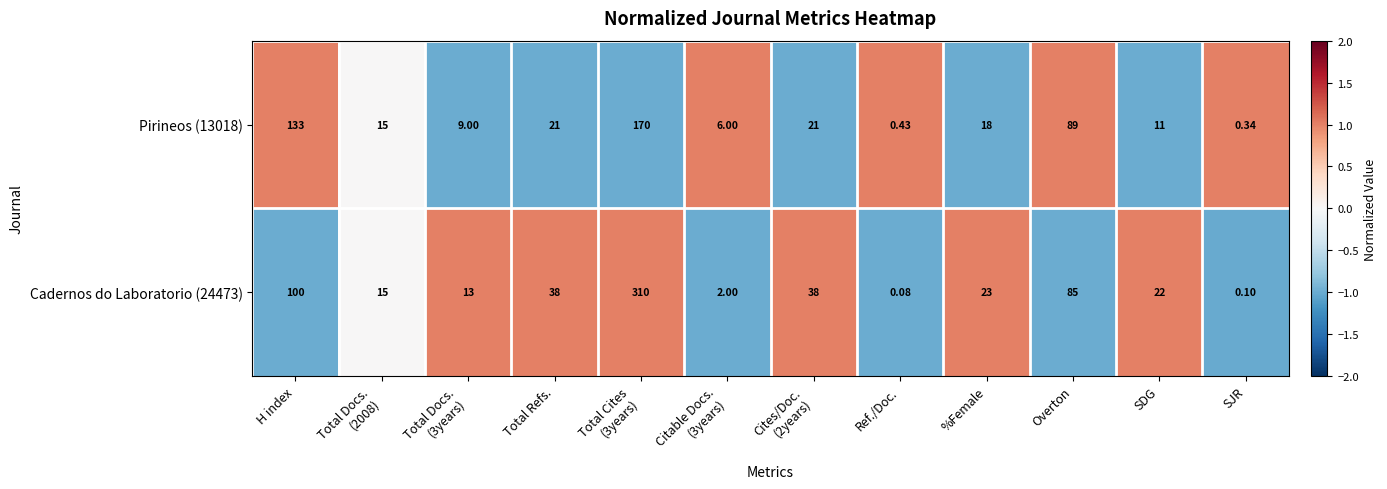

Count the number of categories in the chart.

12